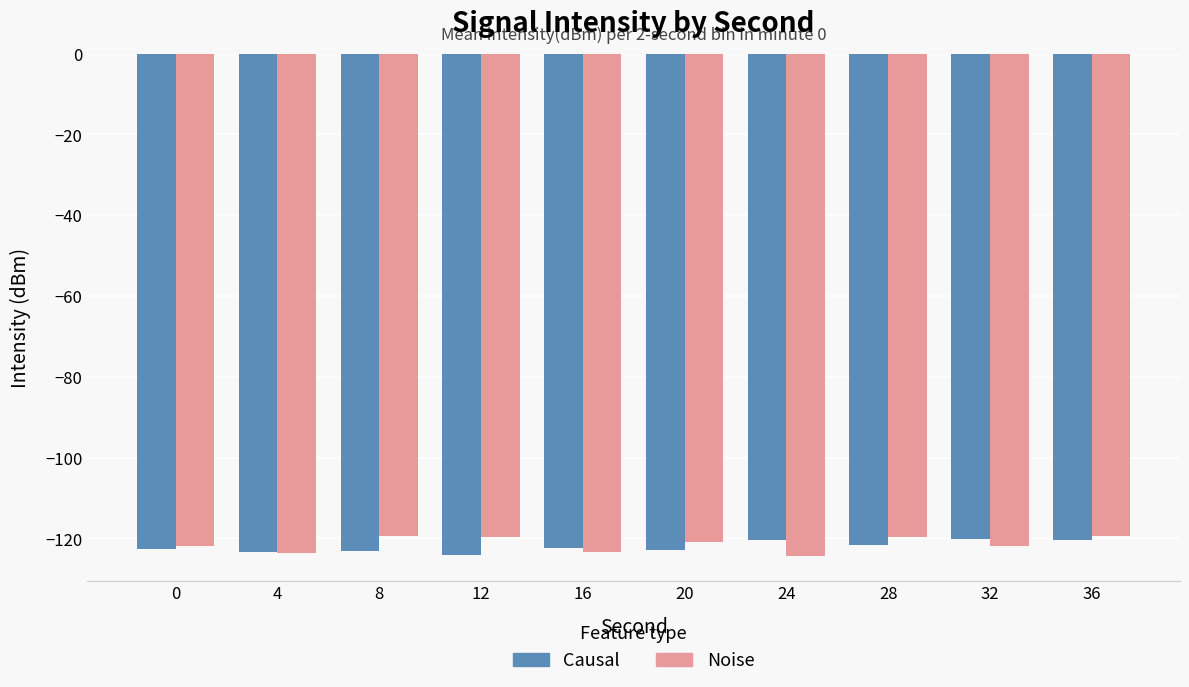

Which series changed the most between 4 and 24?

Causal